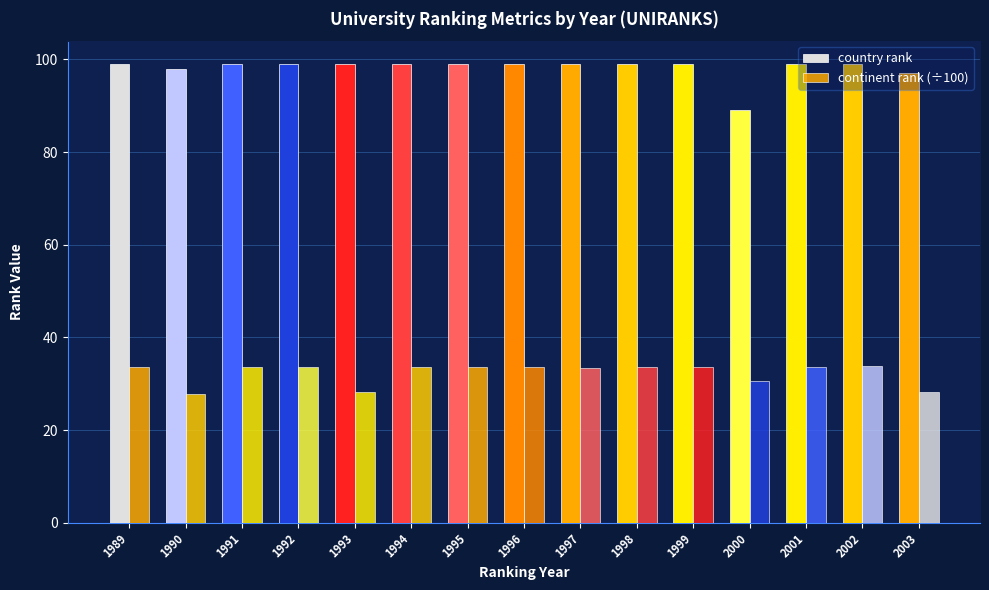

What is the average value of the continent rank (÷100) series?

32.4